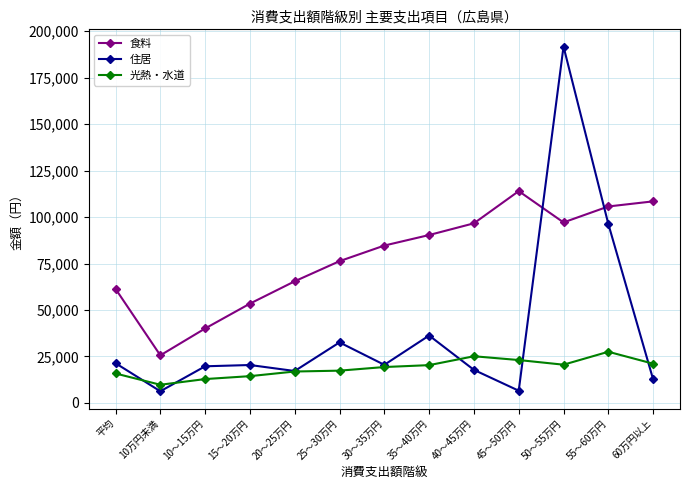

Which series ends up on top after the final intersection of 光熱・水道 and 住居?

光熱・水道